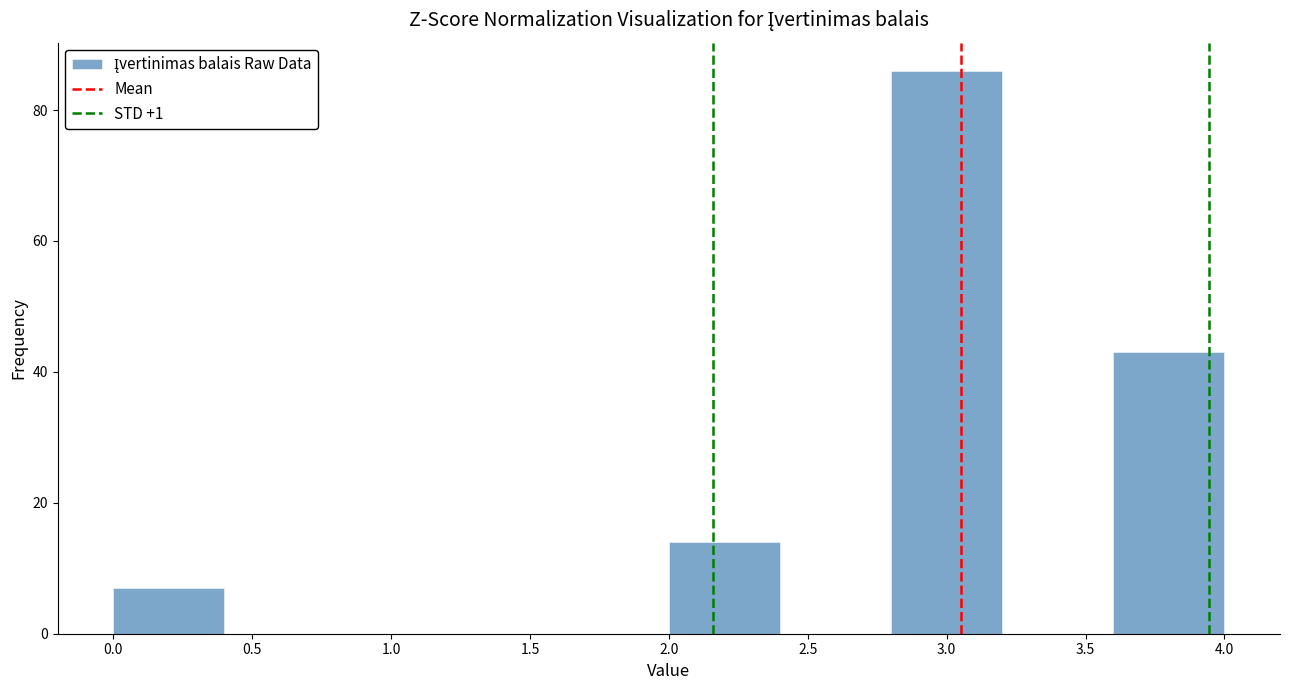

Reading left to right, list every bar in this chart as the range it spans on the x-axis followed by its height. The values are not printed on the chart, so give them approximately, as read against the axis.

0.0 to 0.4: 8
0.4 to 0.8: 0
0.8 to 1.2: 0
1.2 to 1.6: 0
1.6 to 2.0: 0
2.0 to 2.4: 14
2.4 to 2.8: 0
2.8 to 3.2: 86
3.2 to 3.6: 0
3.6 to 4.0: 44